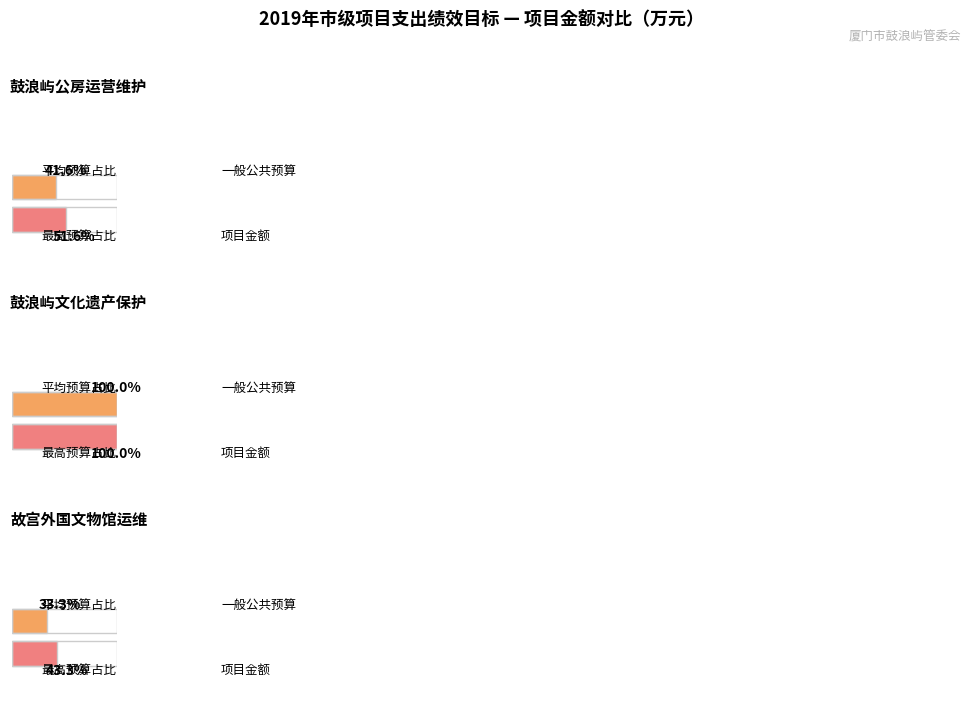

Is it true that 一般公共预算 equals 1600 at 故宫鼓浪屿外国文物馆运维经费?

True